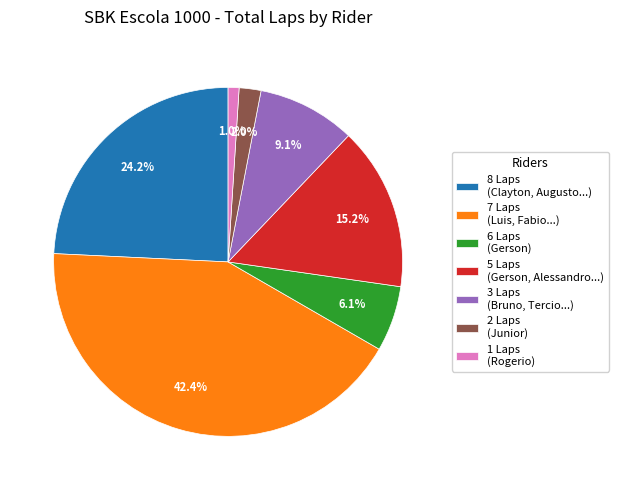

Approximately how many times larger is the value at 3 Laps (Bruno, Tercio...) compared to 5 Laps (Gerson, Alessandro...)?

0.6